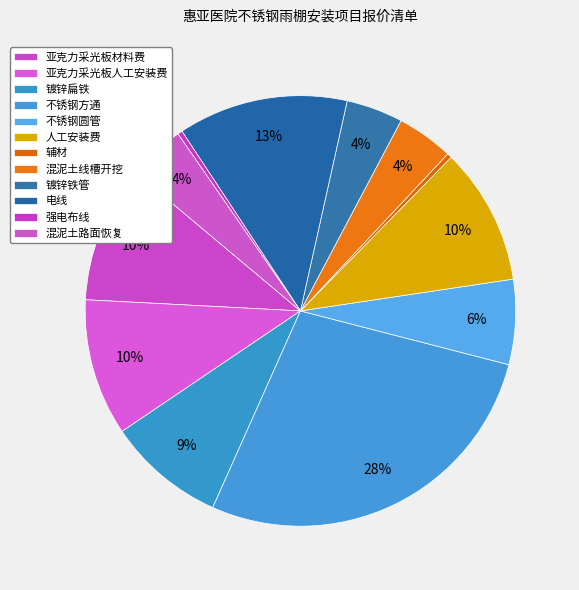

How much of the chart is everything except 混泥土线槽开挖?

95.7%